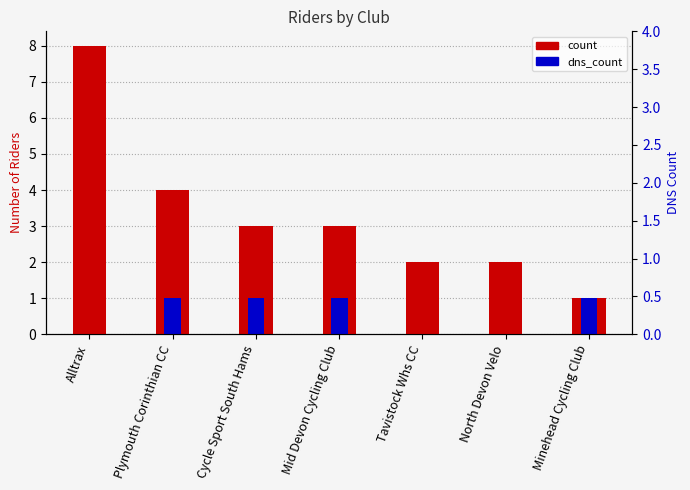

Is the value of count at Tavistock Whs CC greater than the value of dns_count at Plymouth Corinthian CC?

Yes